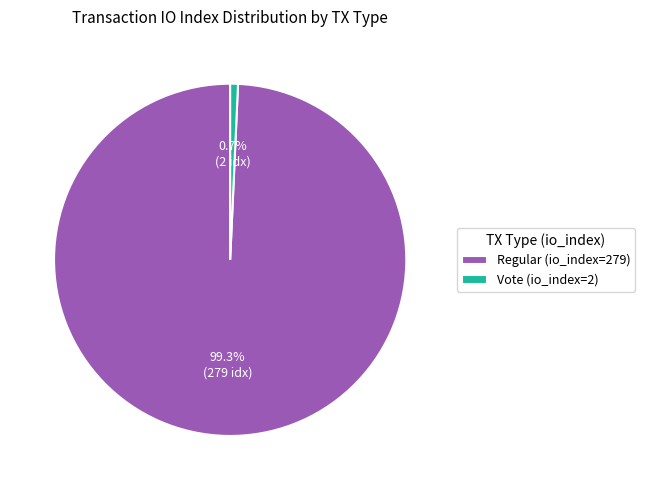

How many slices are in this pie chart?

2